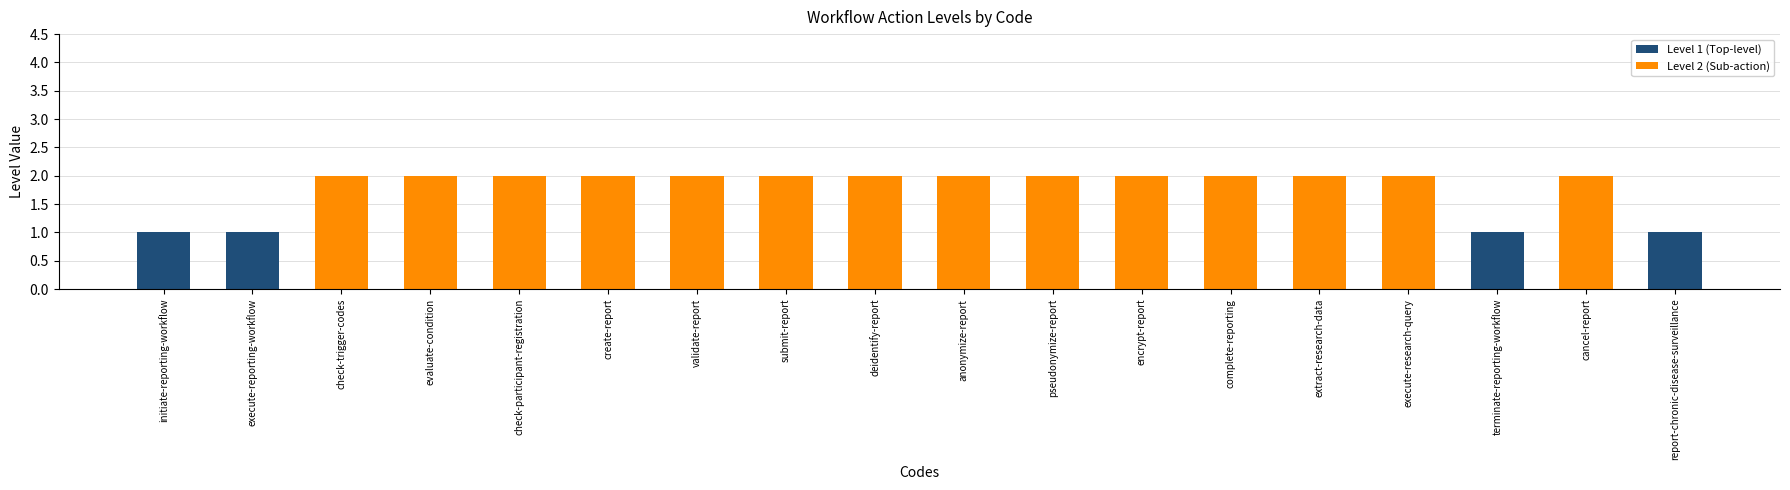

How many distinct data groups are displayed?

2